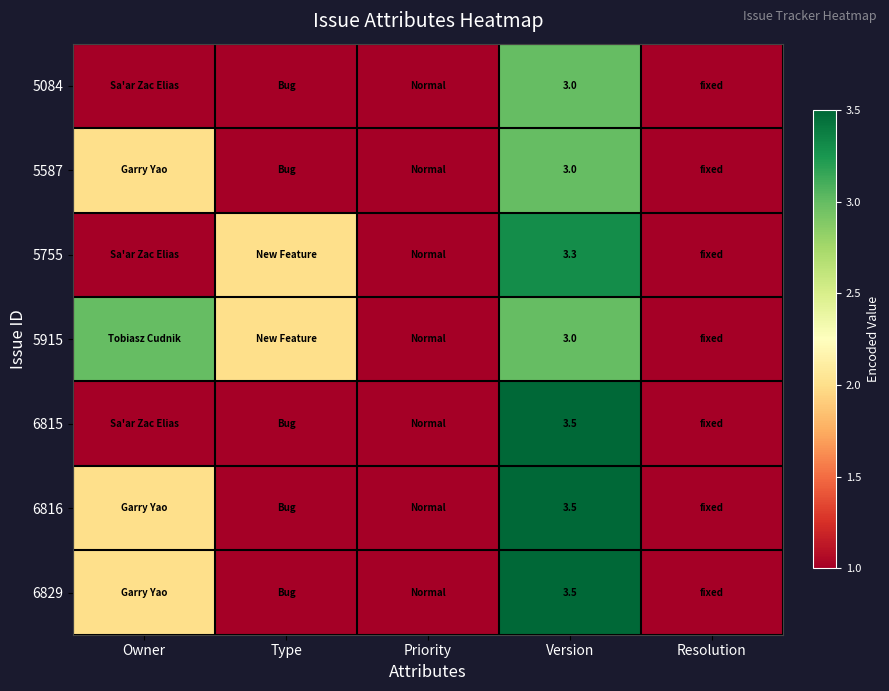

The 5915 series shows 3.0 at Version. True or false?

True